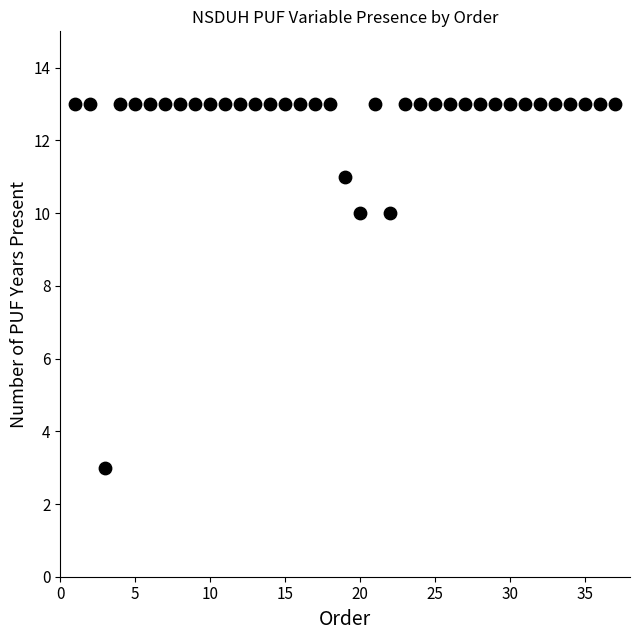

What is the range of Y values (max minus min)?

10